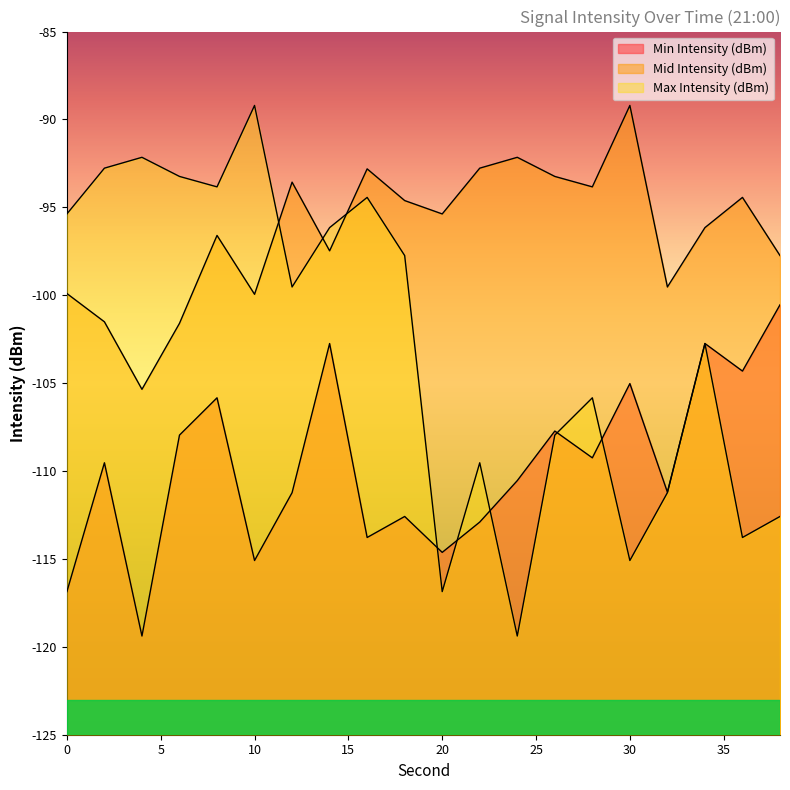

What is the difference between the maximum and minimum values in the Max Intensity (dBm) series?

30.2